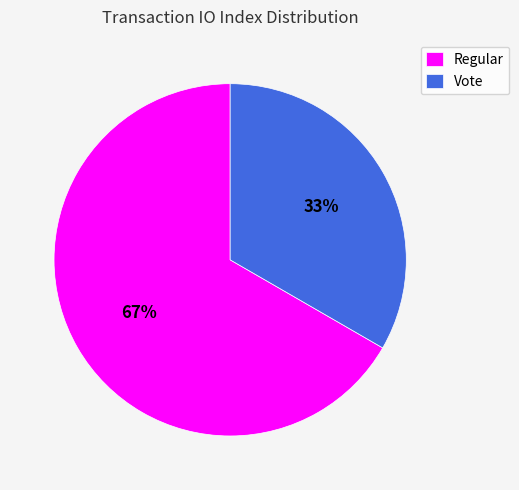

What is the ratio of the value at Vote to the value at Regular?

0.5